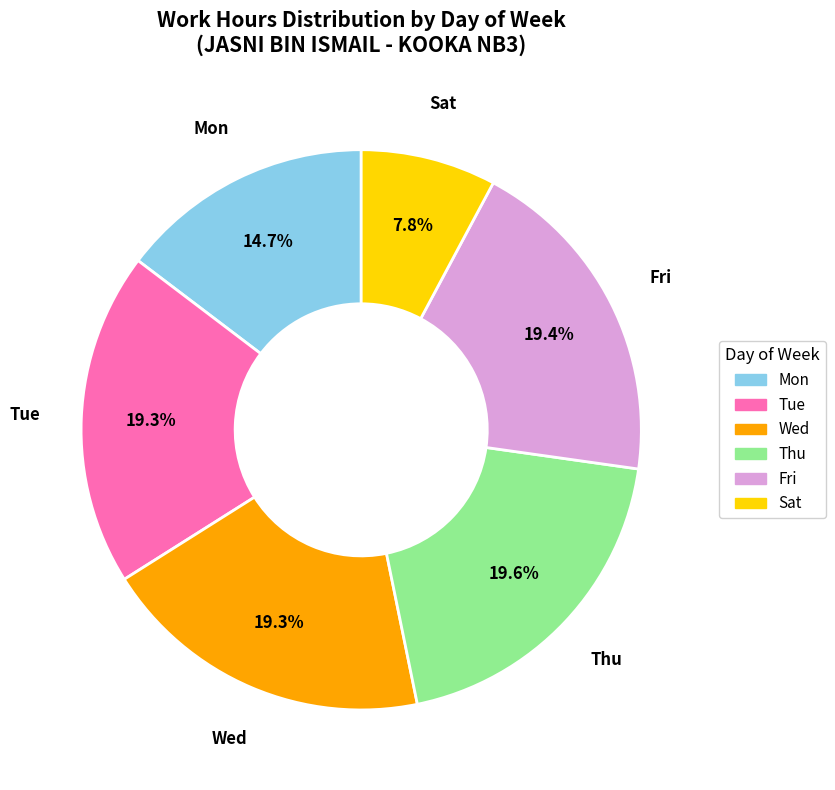

Count the number of slices in the pie.

6